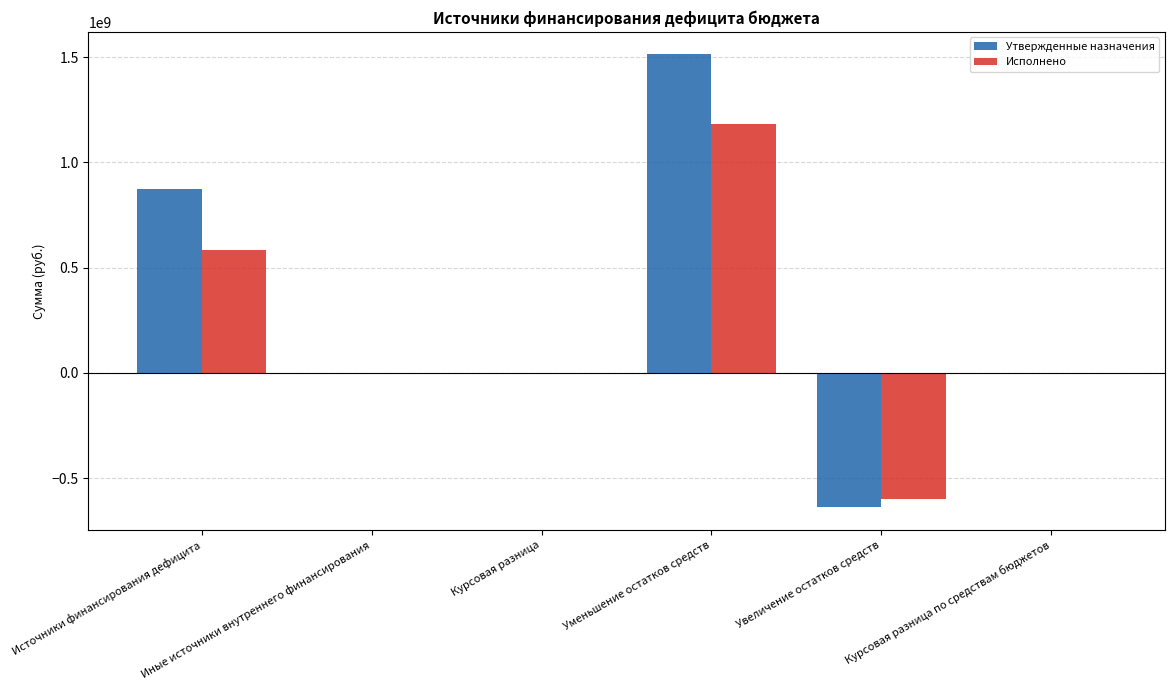

The Утвержденные назначения series shows -664738380.3 at Иные источники внутреннего финансирования. True or false?

False